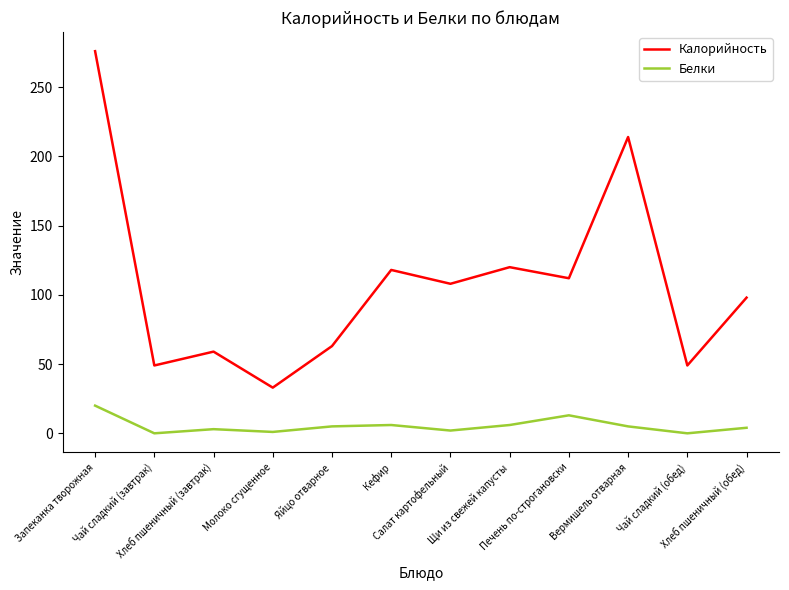

What is the difference between the maximum and minimum values in the Белки series?

20